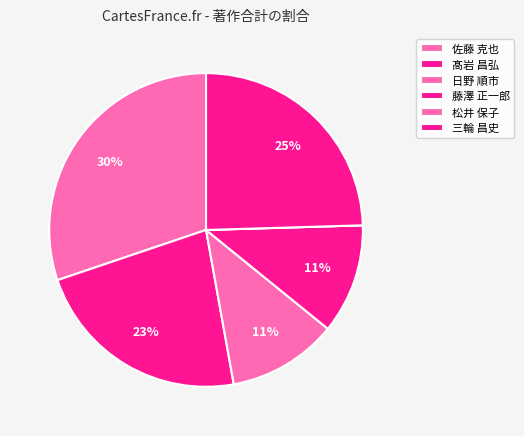

What is the change in value from 松井 保子 to 三輪 昌史?

+13